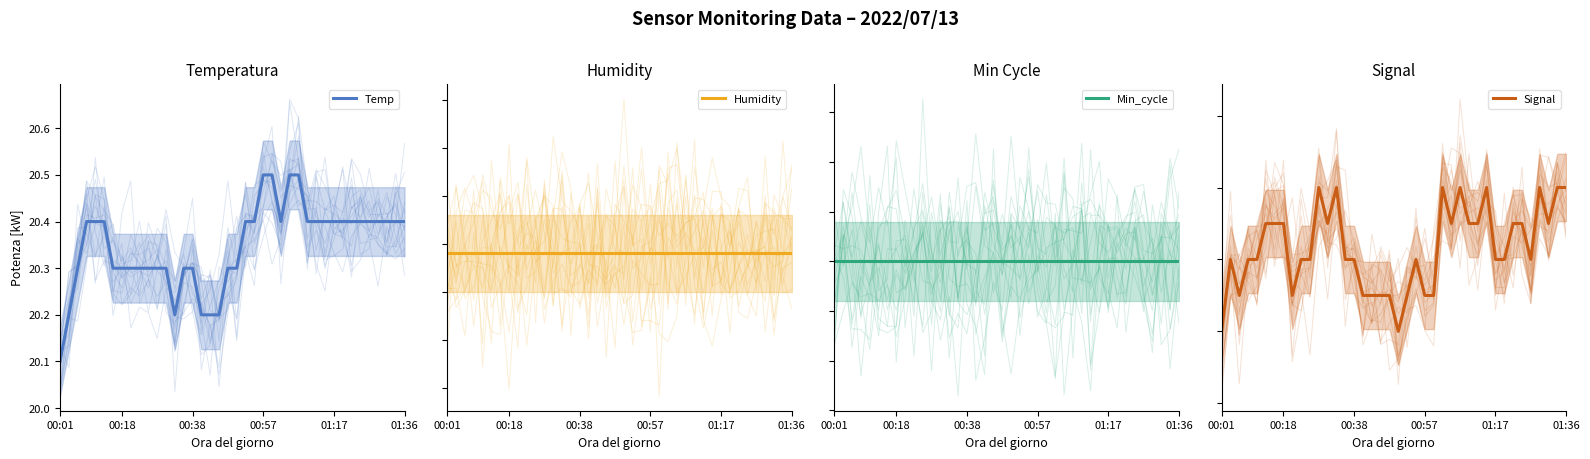

At which category does the chart reach its minimum across all series?

00:01